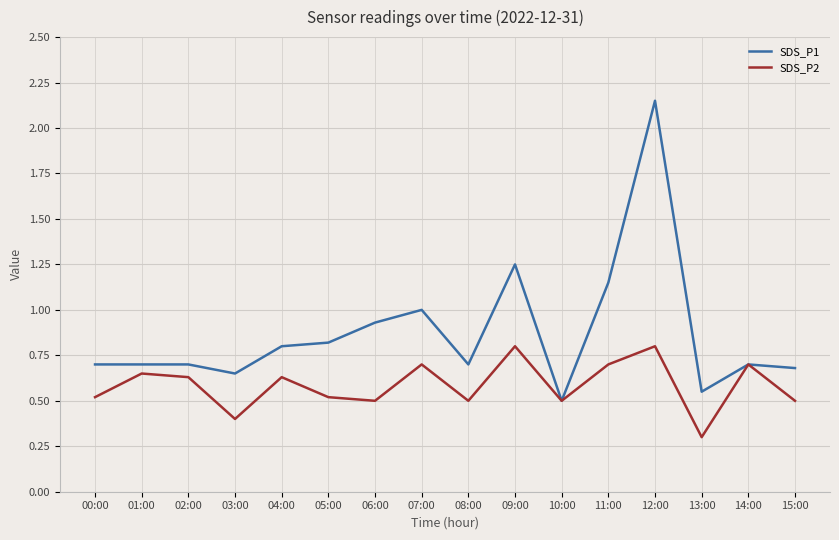

True or false: SDS_P2 has more than 0 points higher than both neighbors.

True